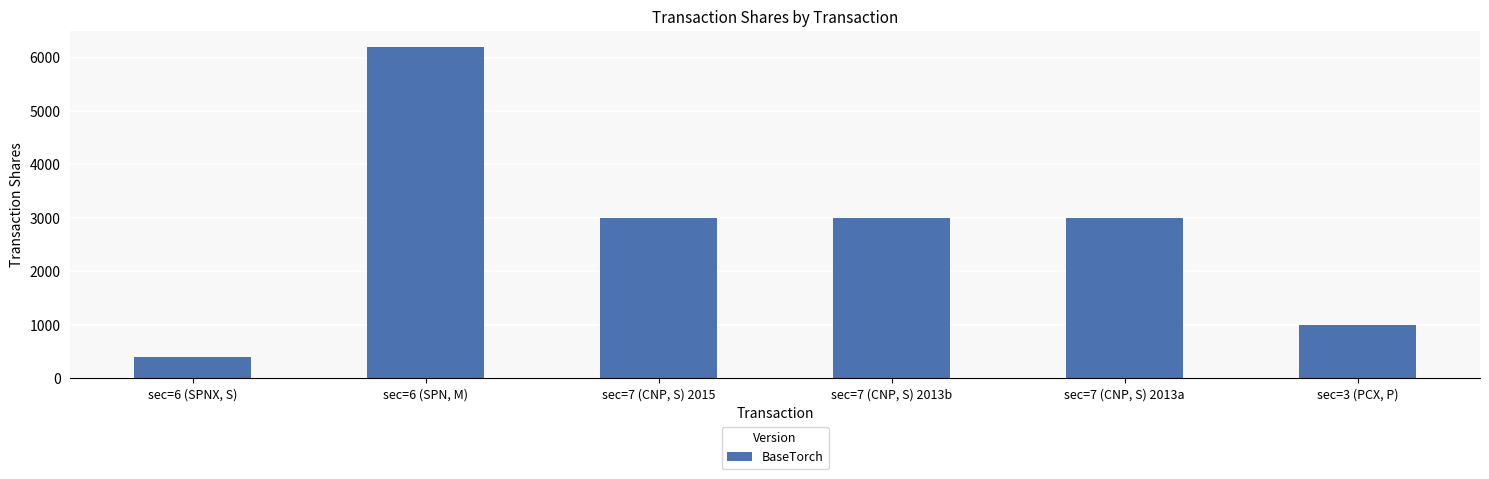

What is the difference between the maximum and second lowest values?

5188